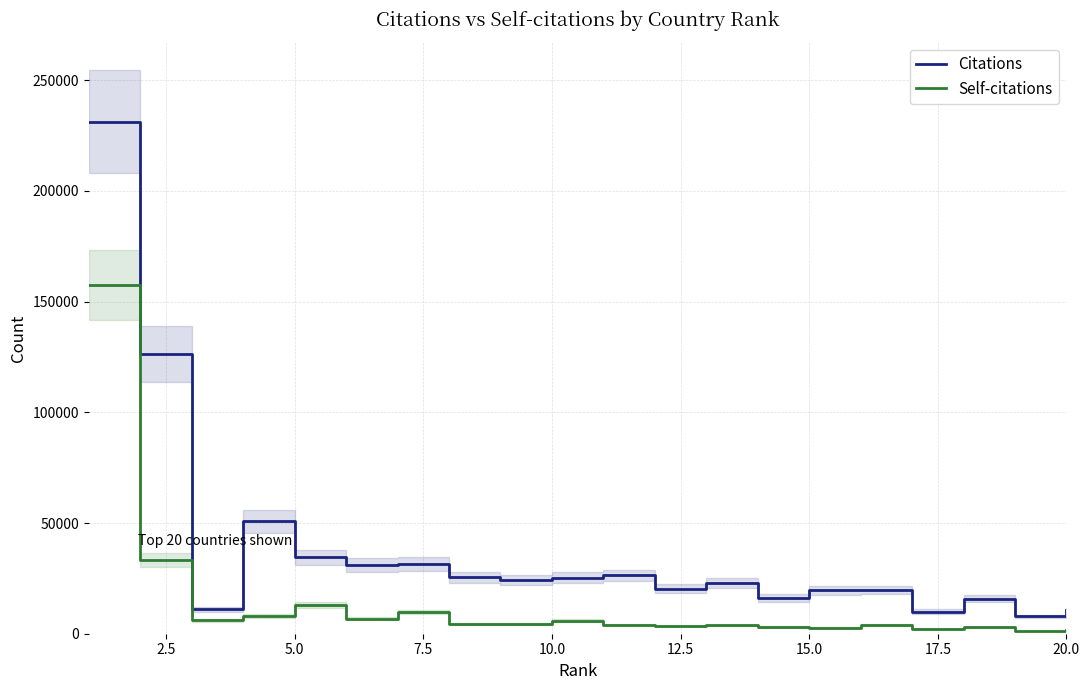

How many lines are shown in the chart?

2